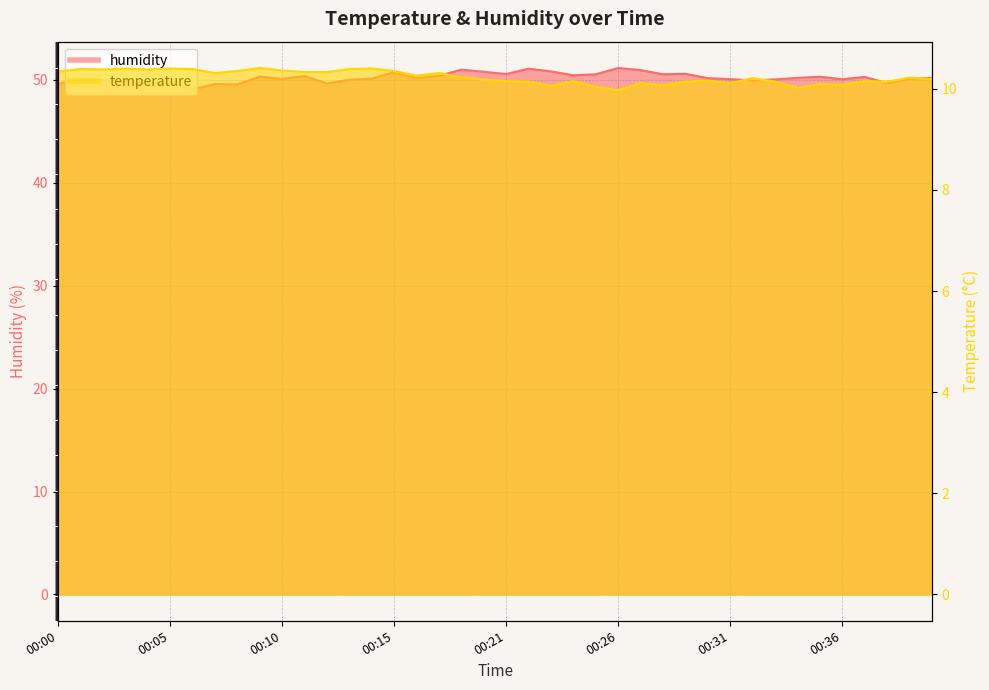

Is the value of temperature at 00:08 greater than the value of humidity at 00:20?

No